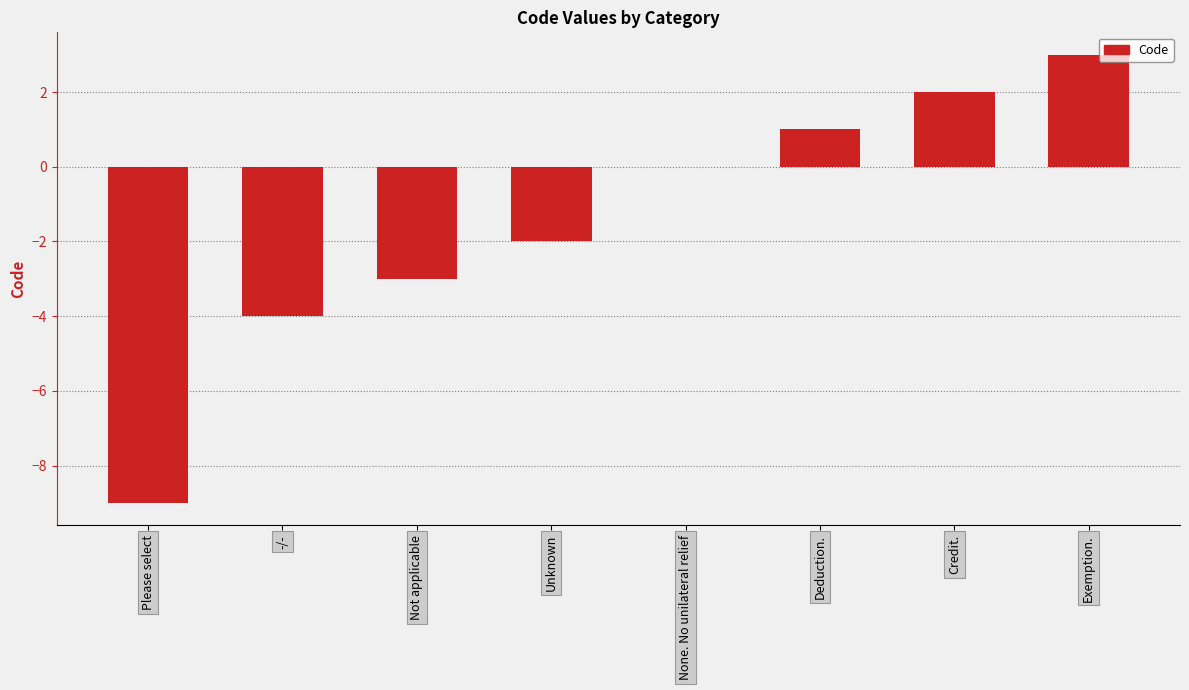

Is it true that the value at Unknown is -2?

True